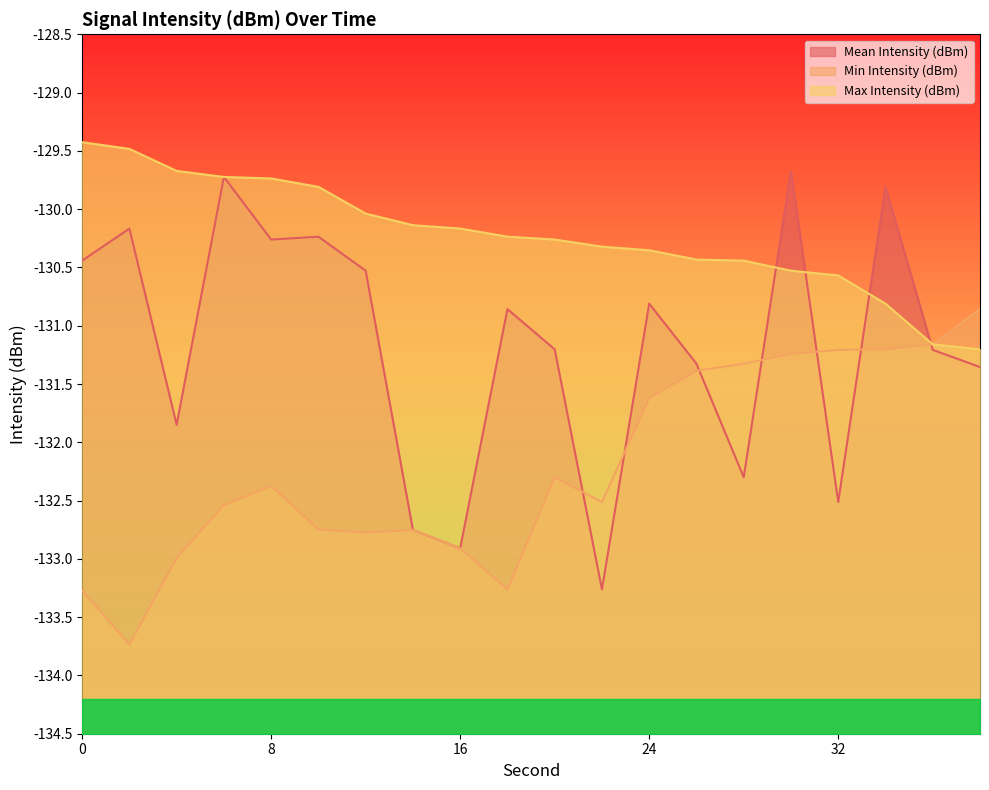

List the series in order of their peak value, lowest first.

Min Intensity (dBm), Mean Intensity (dBm), Max Intensity (dBm)